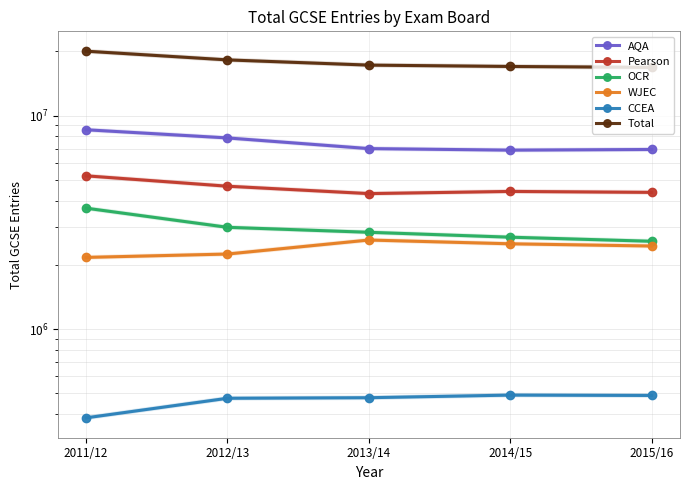

What is the sum of the AQA values at 2015/16 and 2011/12?

15543800